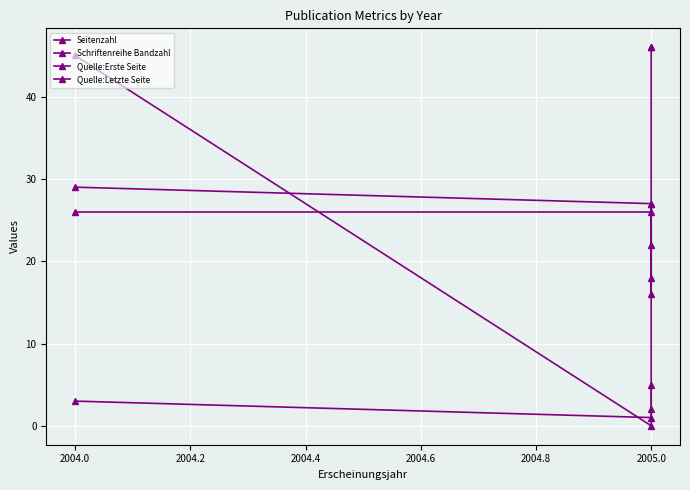

What is the spread (max minus min) of values at 2005.0?

27